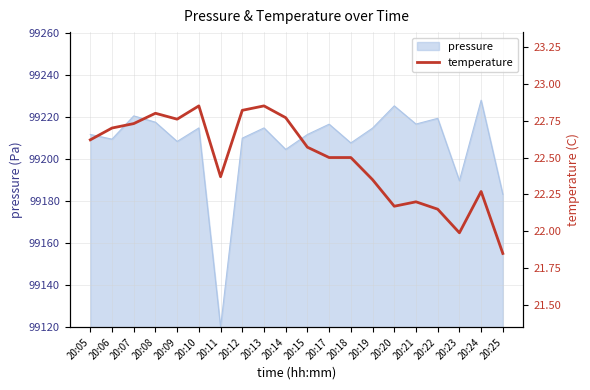

What is the minimum value shown in the chart?

21.9